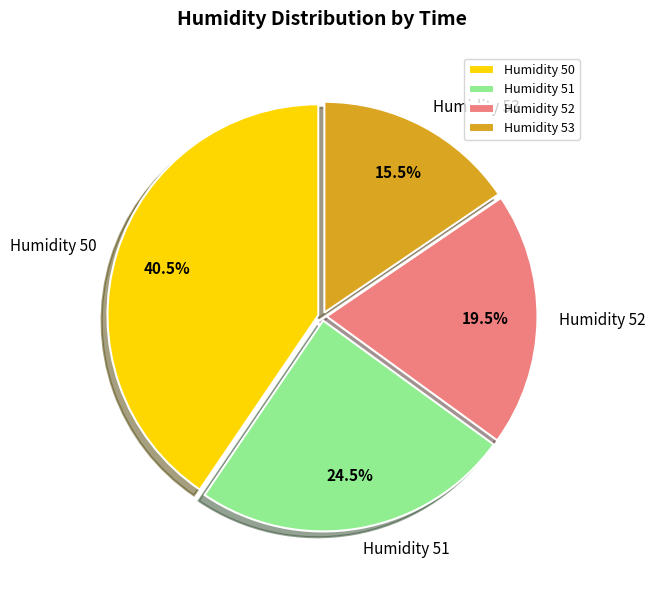

What percentage do Humidity 50 and Humidity 51 together represent?

65.0%